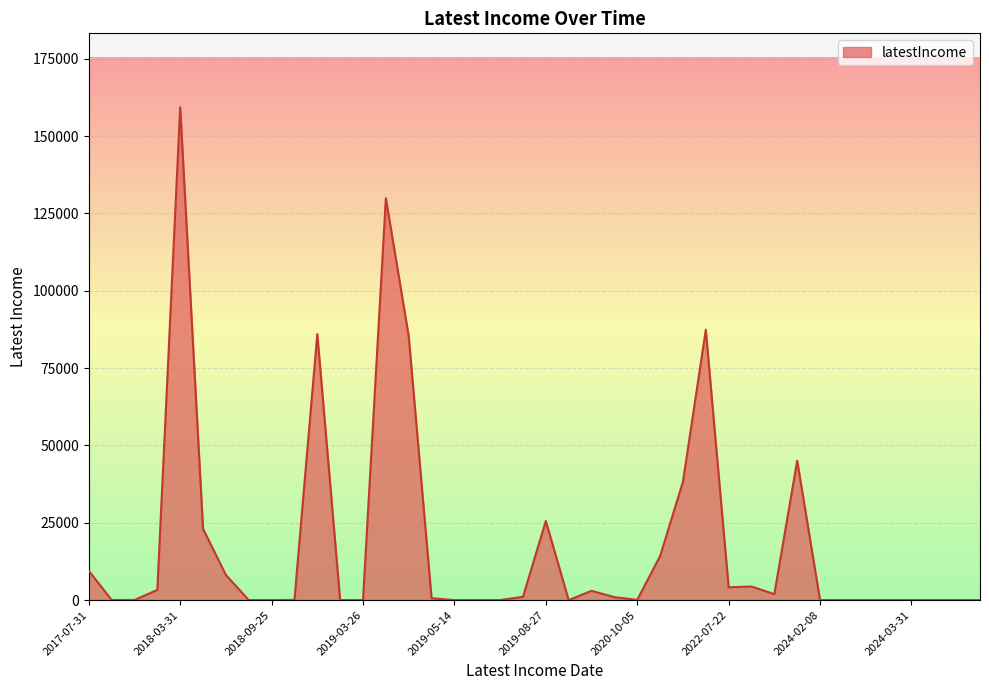

What is the greatest value displayed?

159314